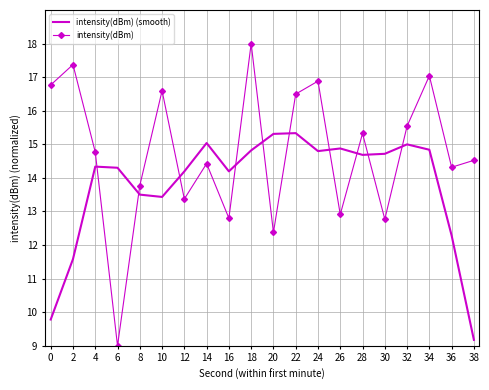

True or false: intensity(dBm) (smooth) has more than 0 interior local peaks.

True